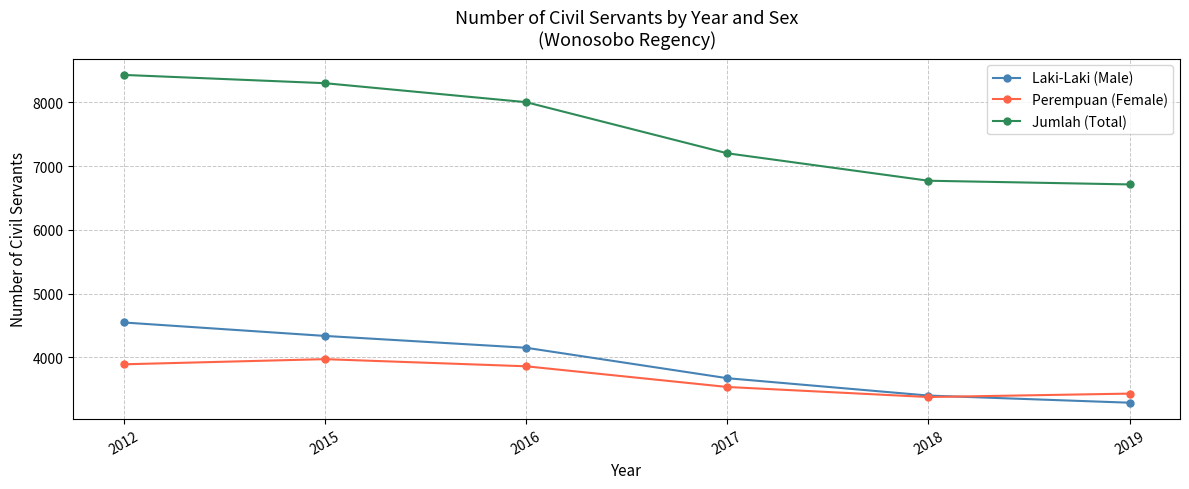

Does the chart display data point markers on the line(s)?

Yes